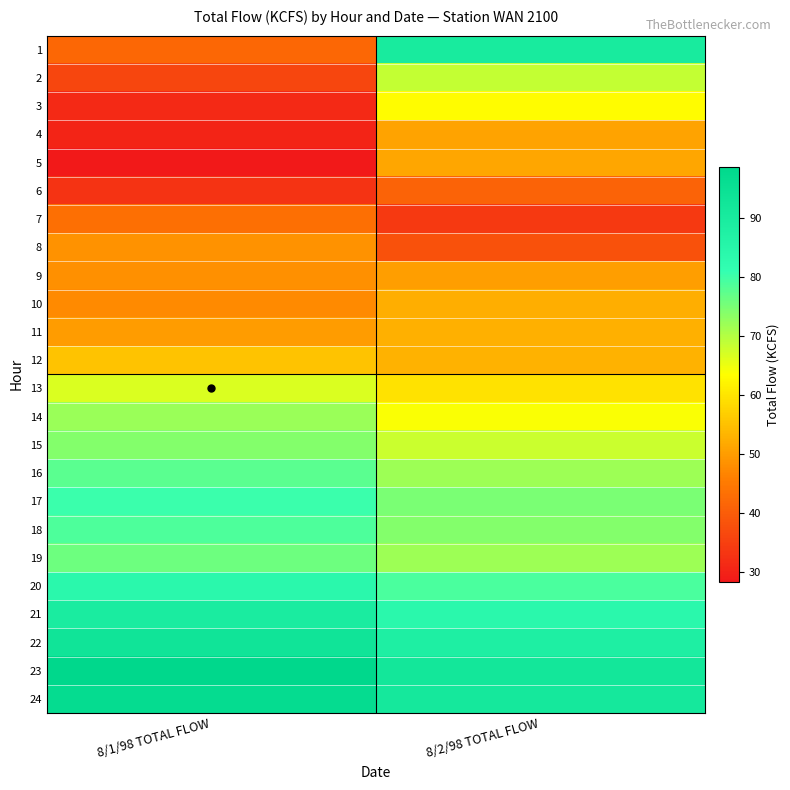

Rank the series by their maximum value, from highest to lowest.

23, 24, 22, 1, 21, 20, 17, 18, 16, 19, 15, 14, 2, 13, 3, 12, 11, 10, 5, 4, 9, 8, 7, 6